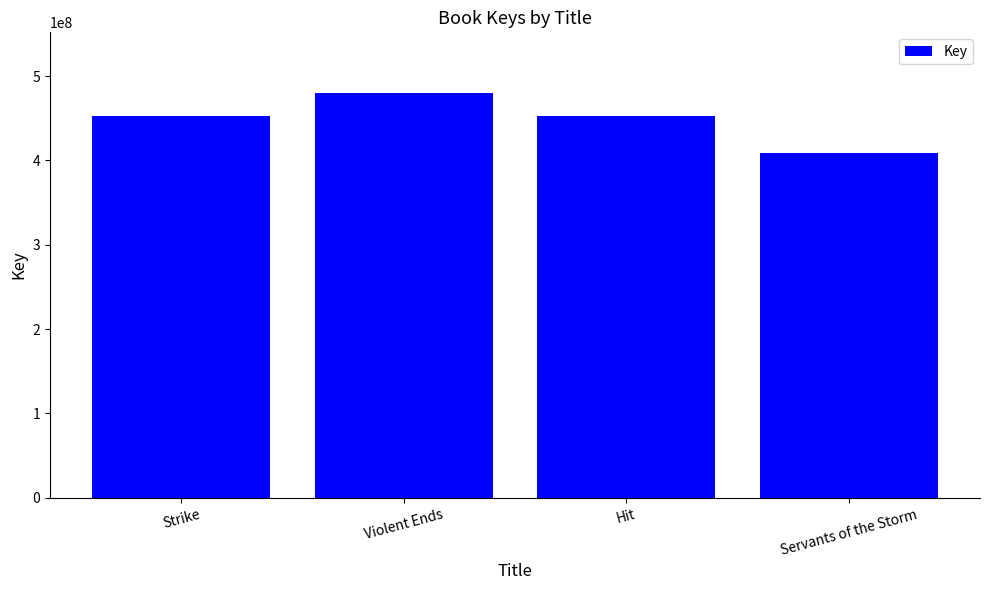

What is the ratio of the value at Strike to the value at Servants of the Storm?

1.1